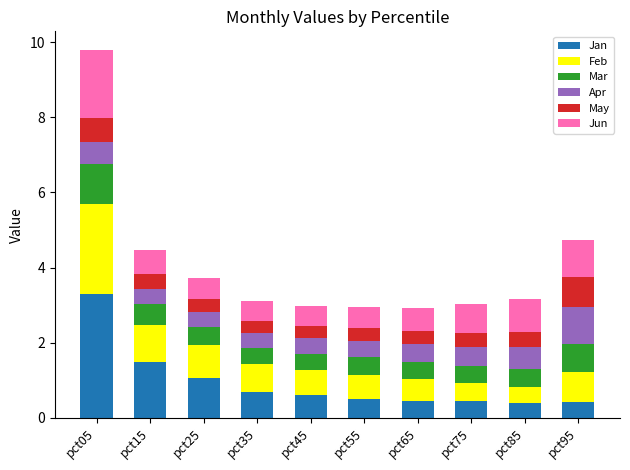

What is the lowest value of the Jan series?

0.4